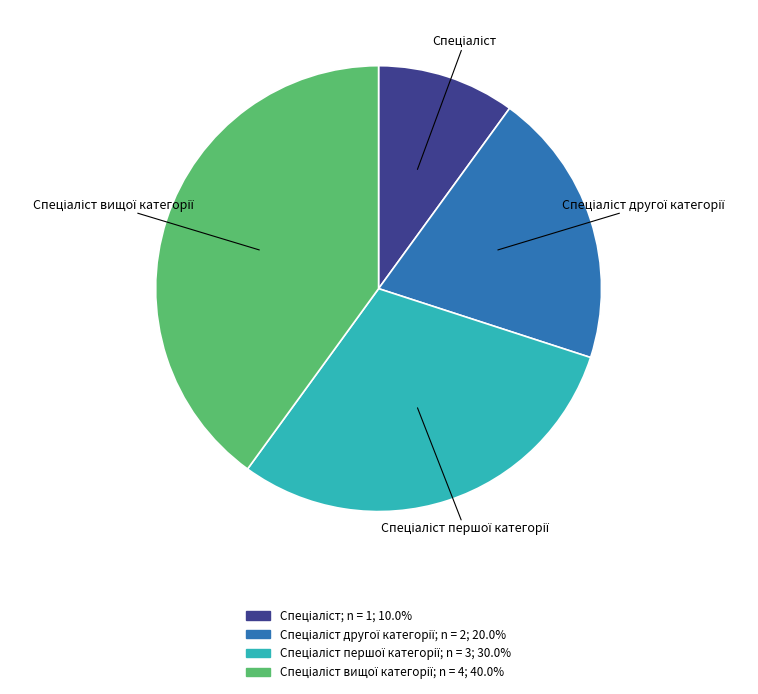

How many segments does this pie chart have?

4